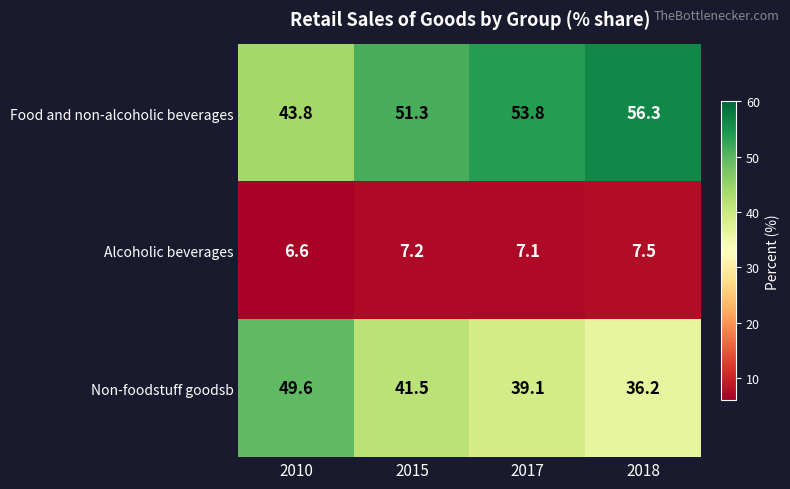

At 2018, list the series in order from smallest to largest.

Alcoholic beverages, Non-foodstuff goodsb, Food and non-alcoholic beverages